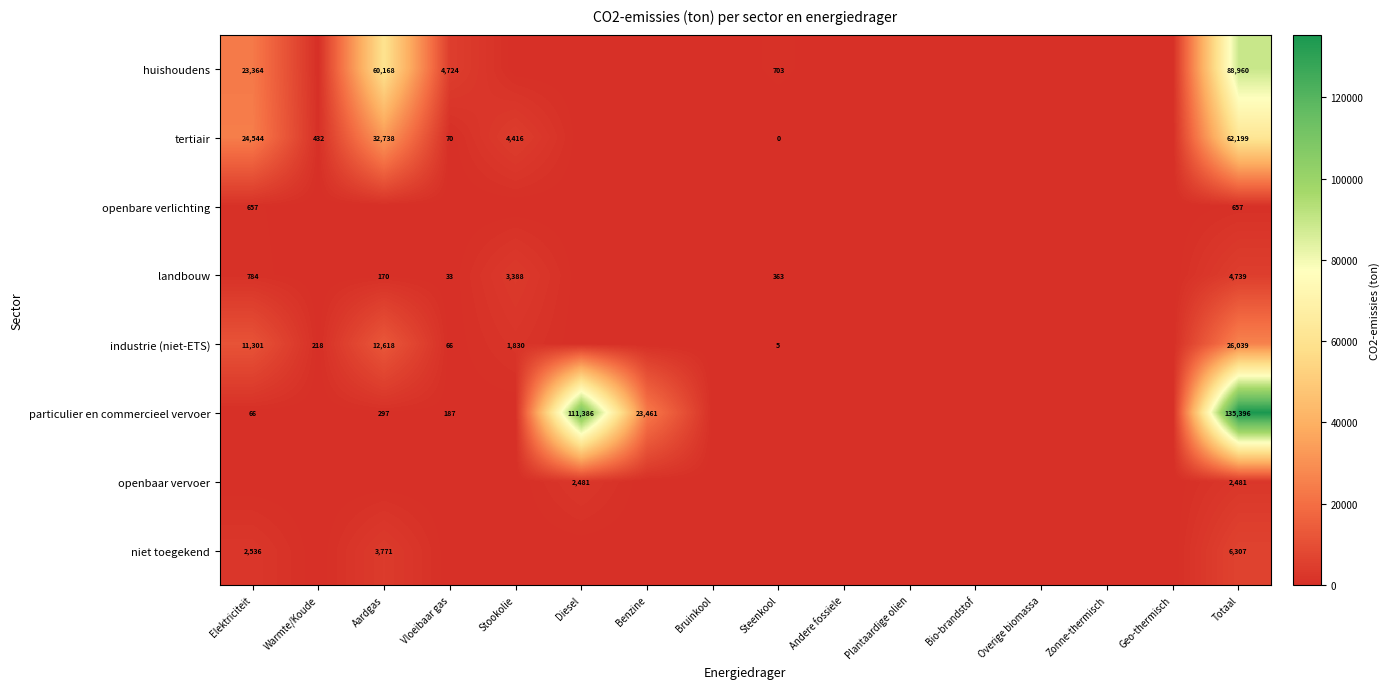

Is it true that particulier en commercieel vervoer equals 77106 at Totaal?

False